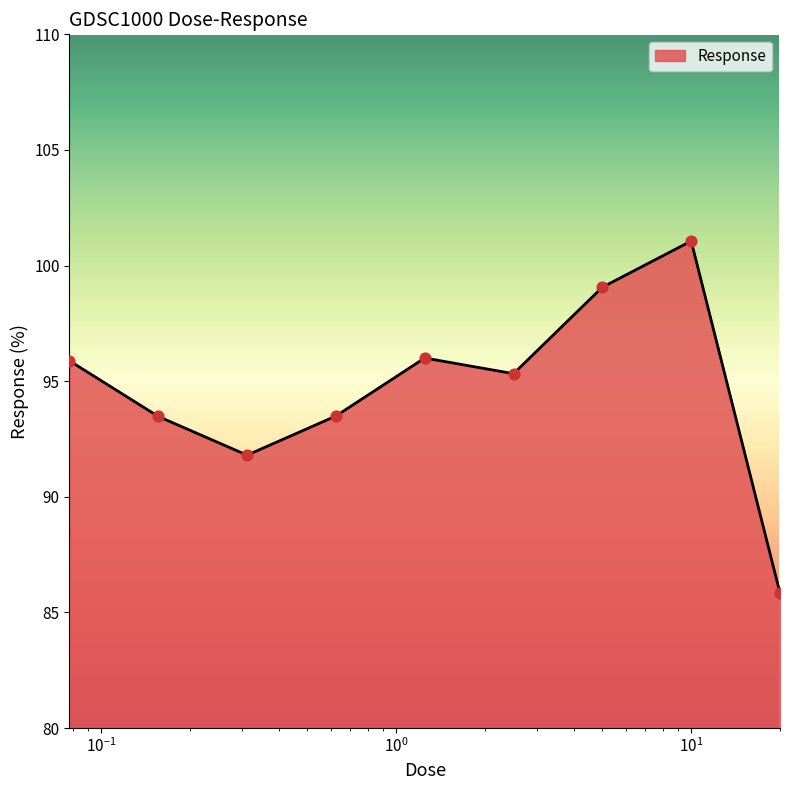

What is the smallest value displayed?

85.8